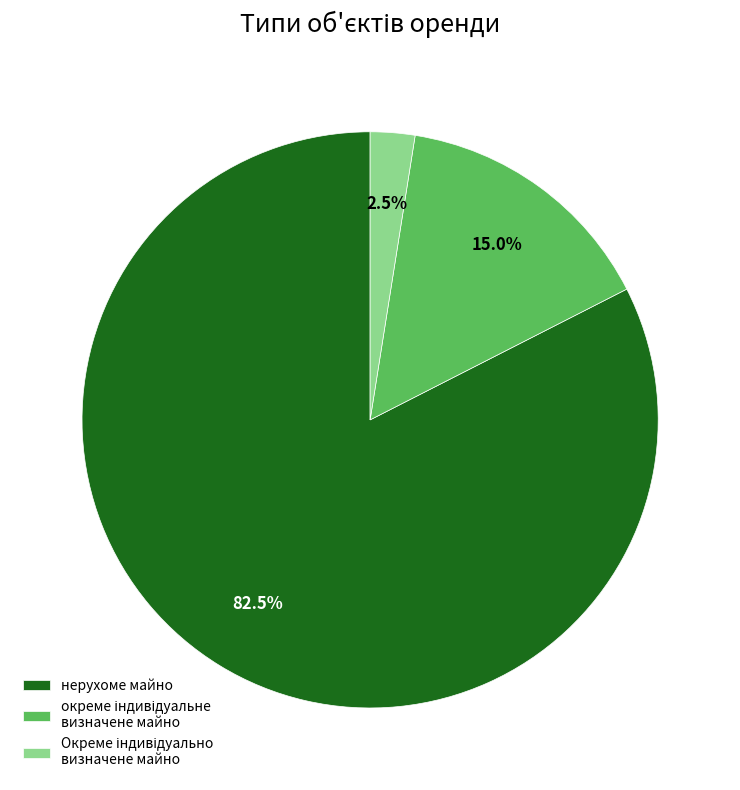

Which slice is the largest?

нерухоме майно